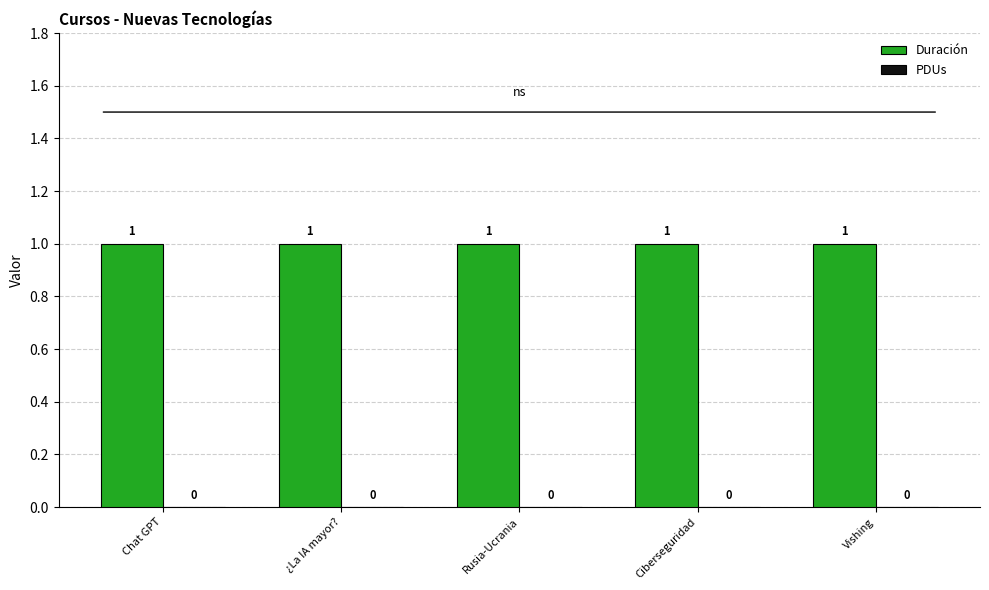

At Chat GPT, list the series in order from largest to smallest.

Duración, PDUs